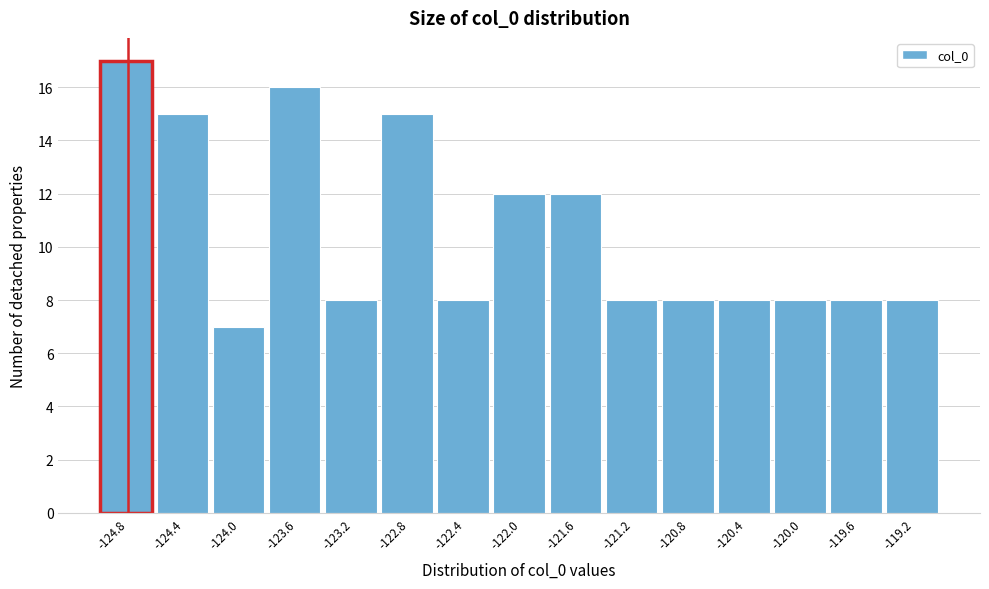

Reading left to right, transcribe this chart: for each bar, give the range it covers on the x-axis and its height. Neither the bar edges nor the heights are printed on the chart, so give them approximately, as read against the axes.

-124.95 to -124.55: 17
-124.55 to -124.15: 15
-124.15 to -123.75: 7
-123.75 to -123.35: 16
-123.35 to -123.00: 8
-123.00 to -122.60: 15
-122.60 to -122.20: 8
-122.20 to -121.80: 12
-121.80 to -121.40: 12
-121.40 to -121.00: 8
-121.00 to -120.60: 8
-120.60 to -120.20: 8
-120.20 to -119.80: 8
-119.80 to -119.40: 8
-119.40 to -119.00: 8